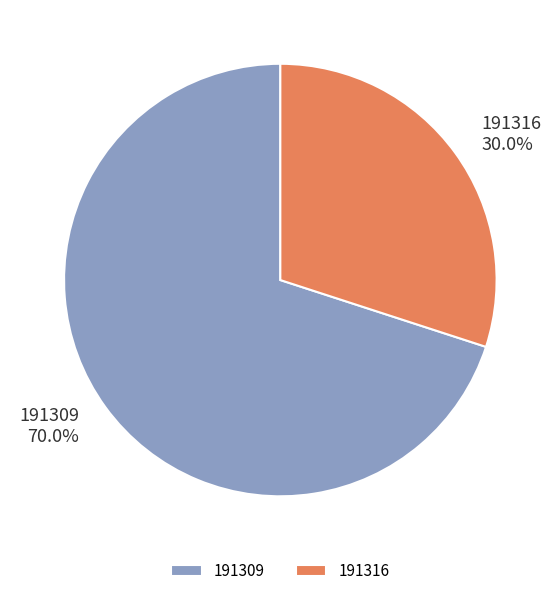

Approximately how many times larger is the value at 191309 compared to 191316?

2.3